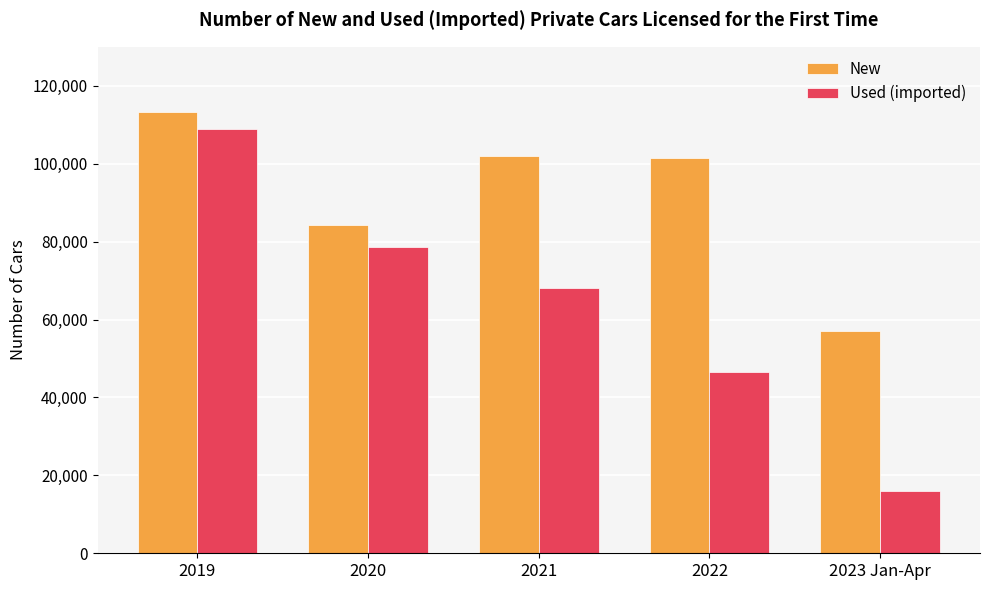

What is the sum of all Used (imported) values?

318067